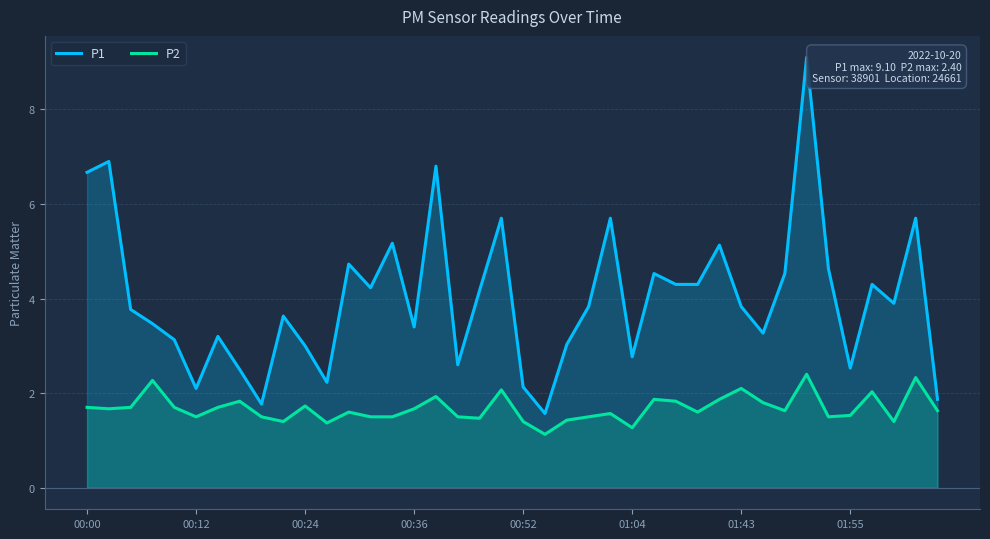

Does the chart display data point markers on the line(s)?

No